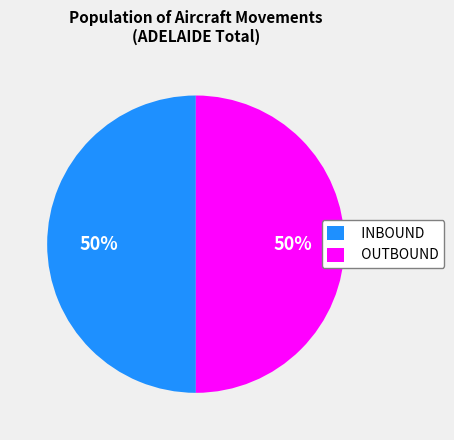

To the nearest percent, what percentage of the pie is INBOUND?

50%